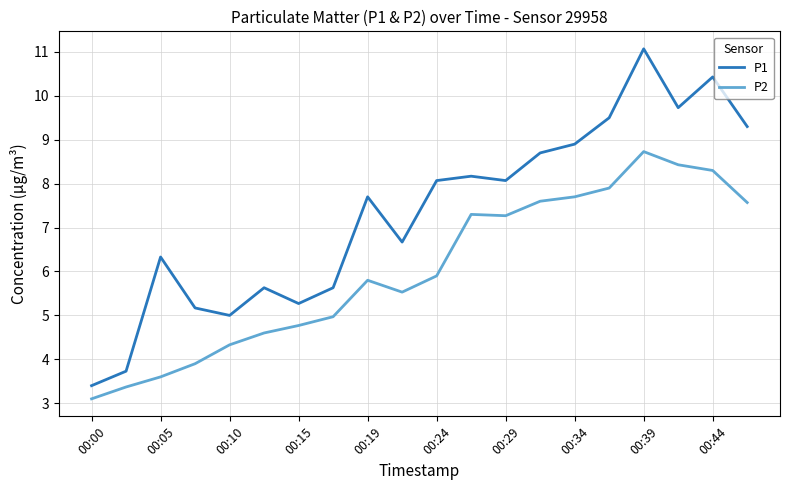

What is the maximum value for P2?

8.7